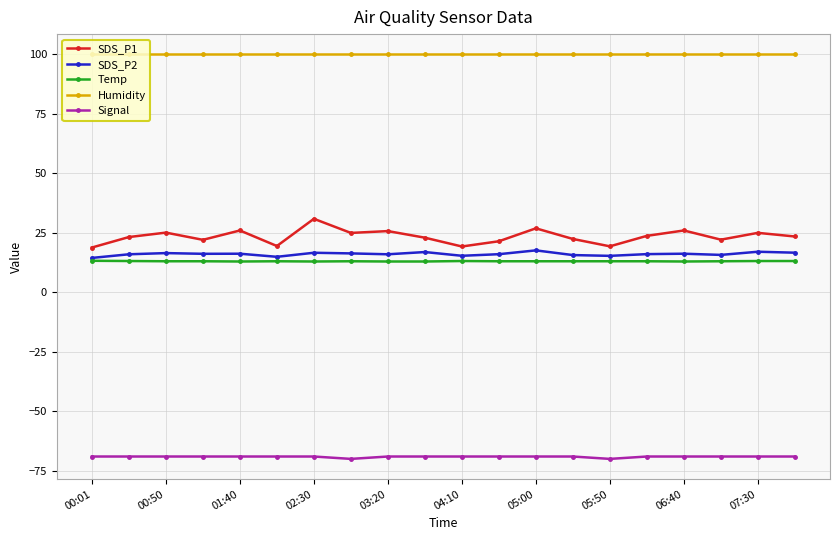

True or false: Temp has more than 0 points higher than both neighbors.

True